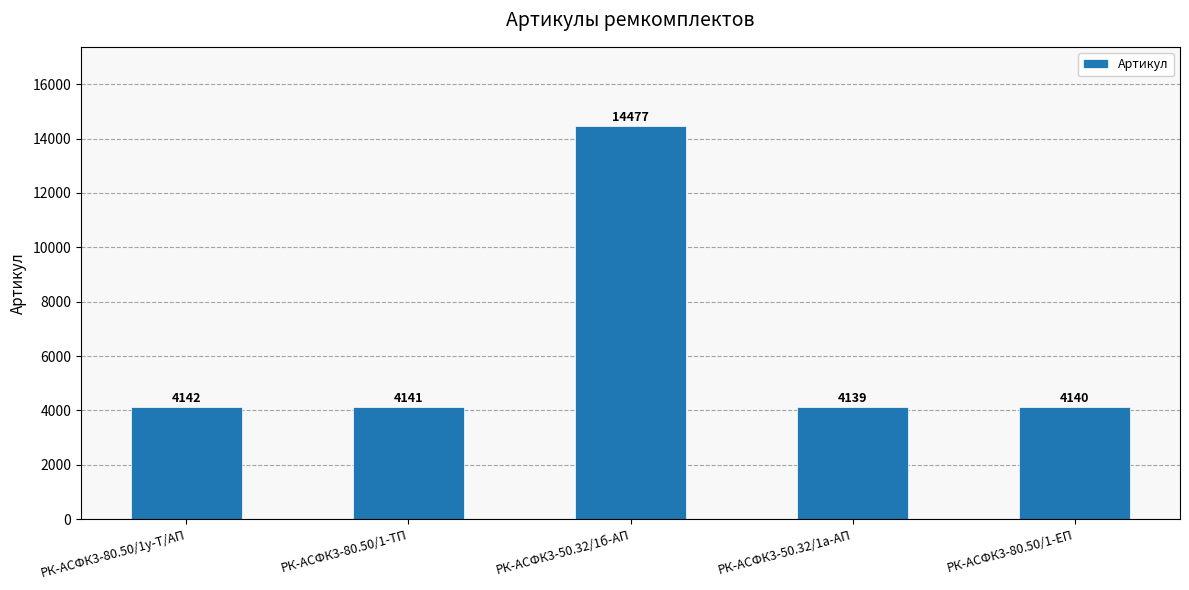

What position from the right is РК-АСФК3-50.32/1а-АП?

2